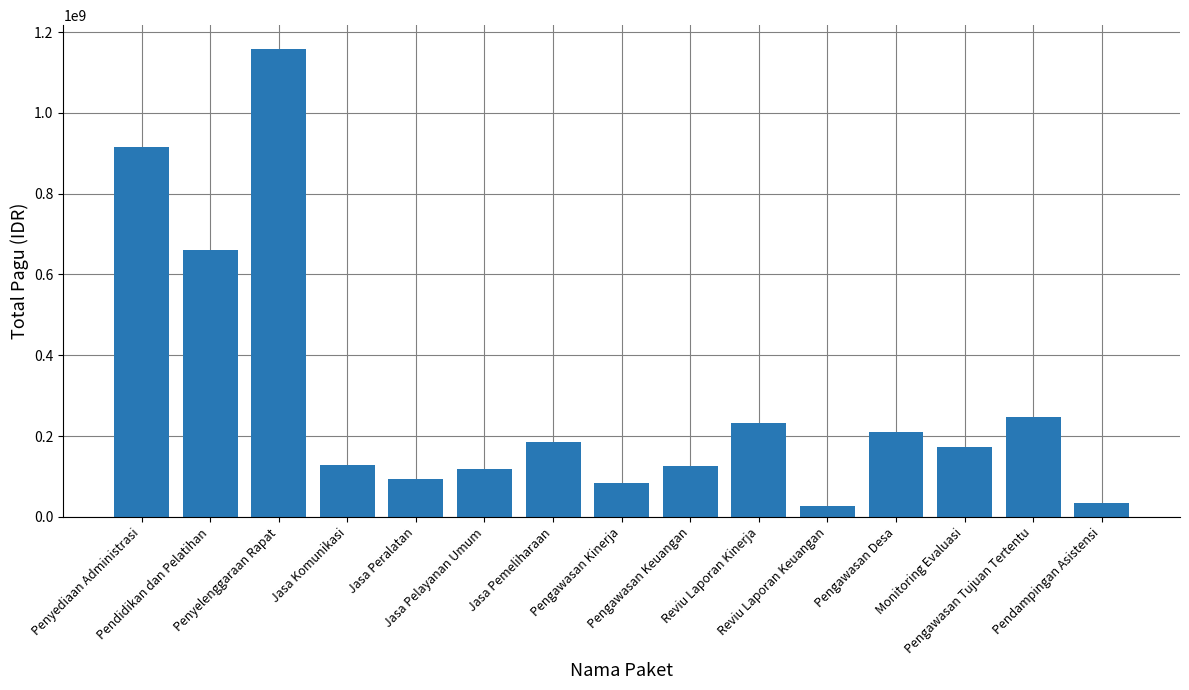

What is the minimum value shown in the chart?

27000000